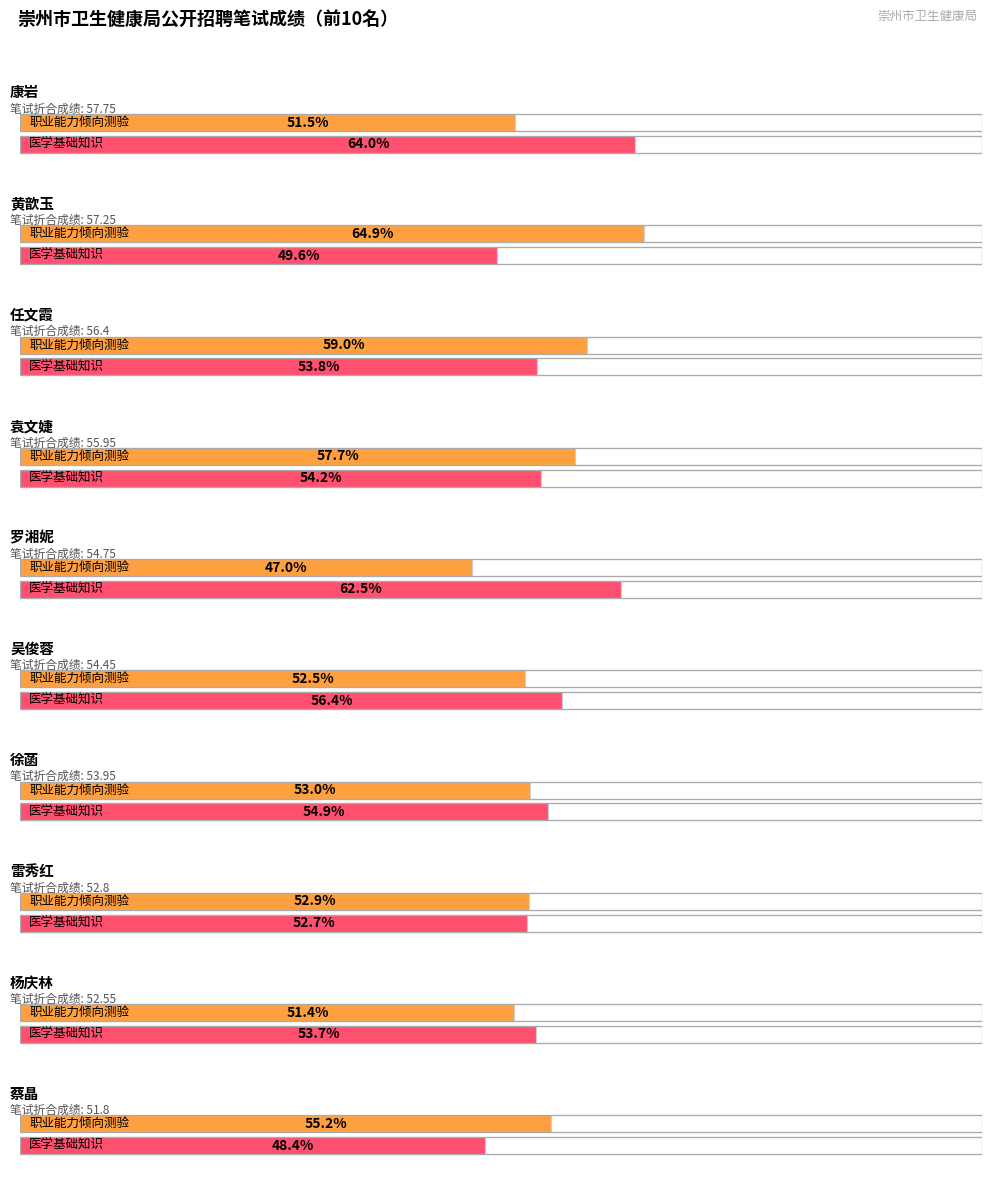

What are all the series names shown in the legend?

职业能力倾向测验, 医学基础知识